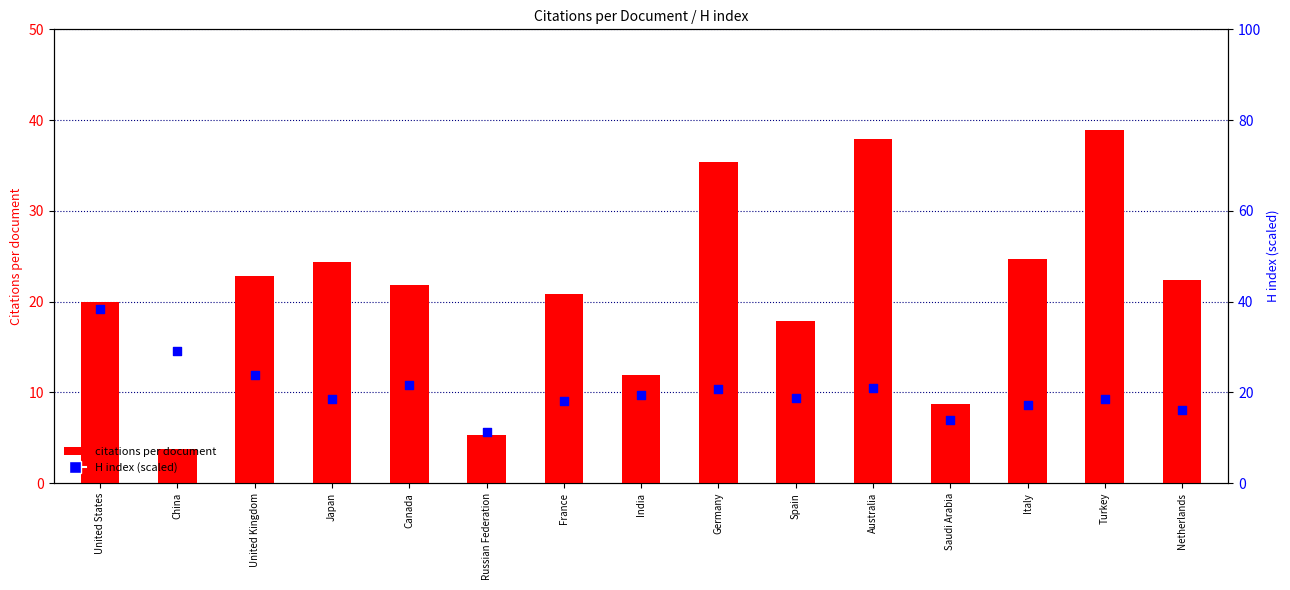

Which series contains the highest Y value?

citations per document